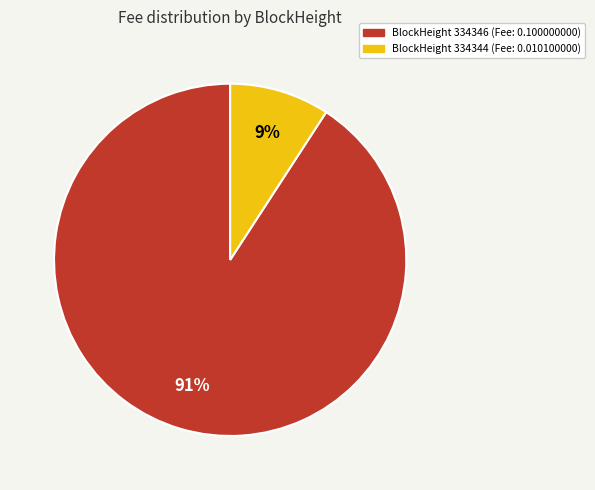

Which category has the biggest portion of the pie?

BlockHeight 334346 (Fee: 0.100000000)